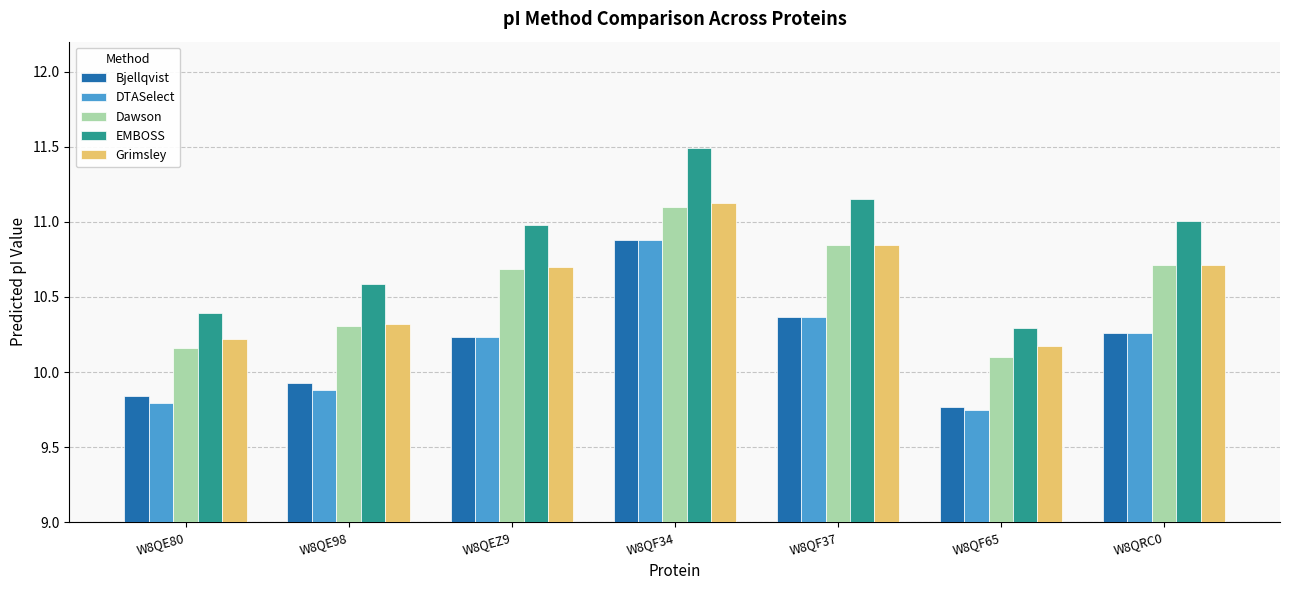

What is the maximum value shown in the chart?

11.5